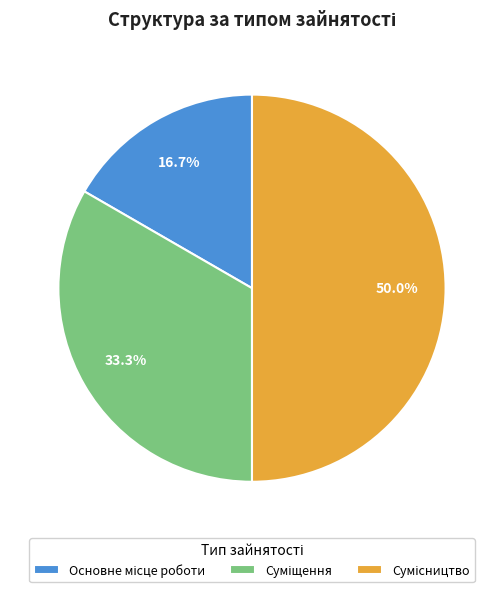

Rank the categories by value from highest to lowest.

Сумісництво, Суміщення, Основне місце роботи